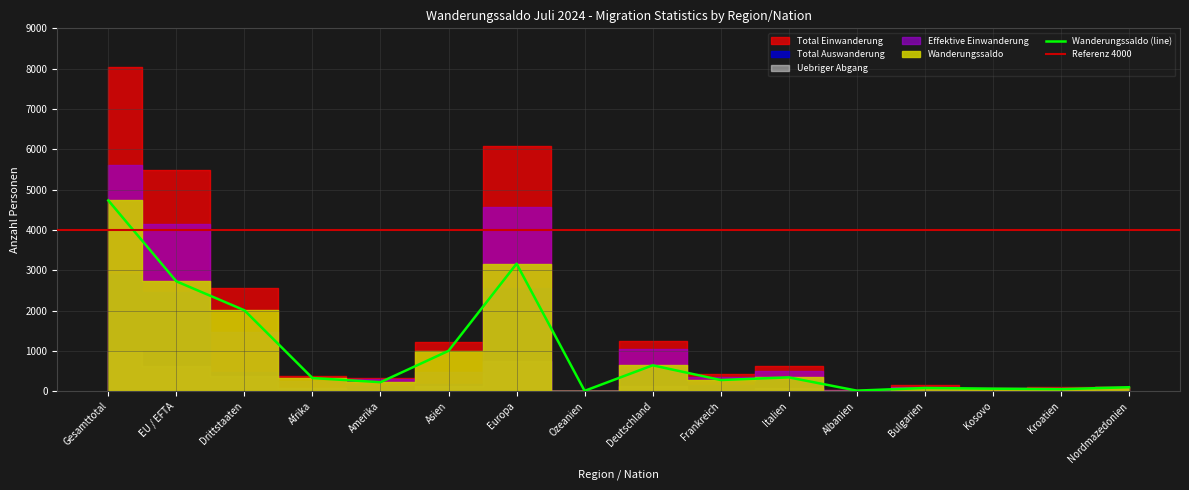

True or false: Wanderungssaldo (line) has a value of 4886 at Europa.

False